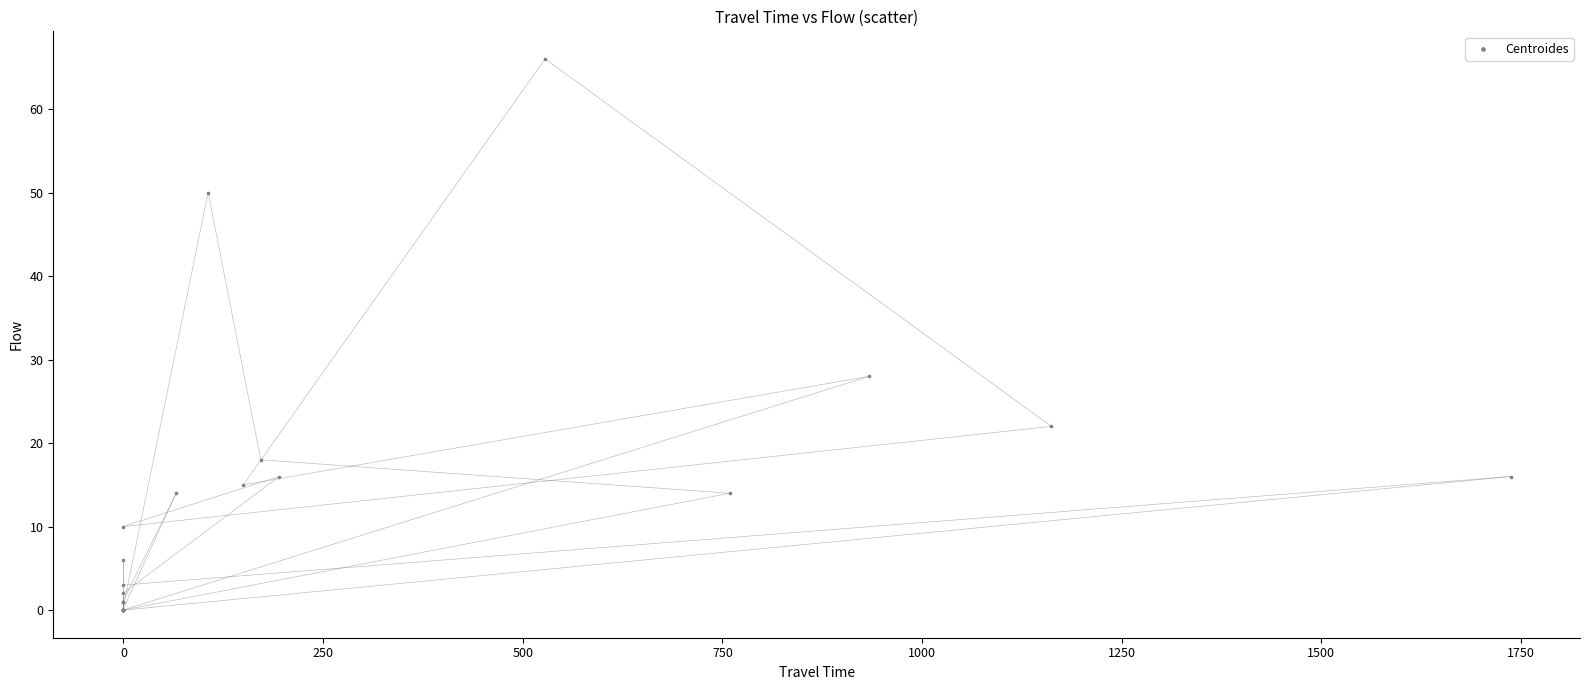

What Y value in the scatter plot is closest to 33?

28